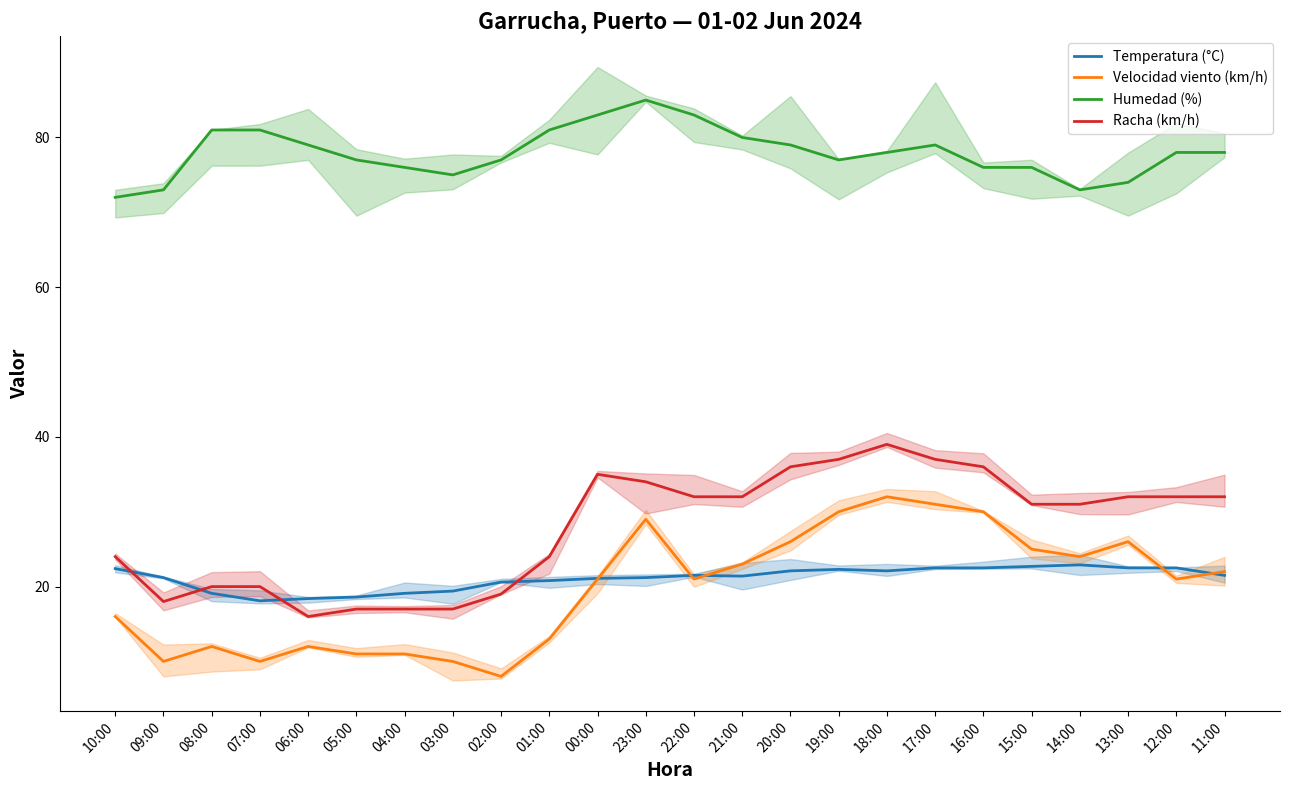

How many distinct data groups are displayed?

4